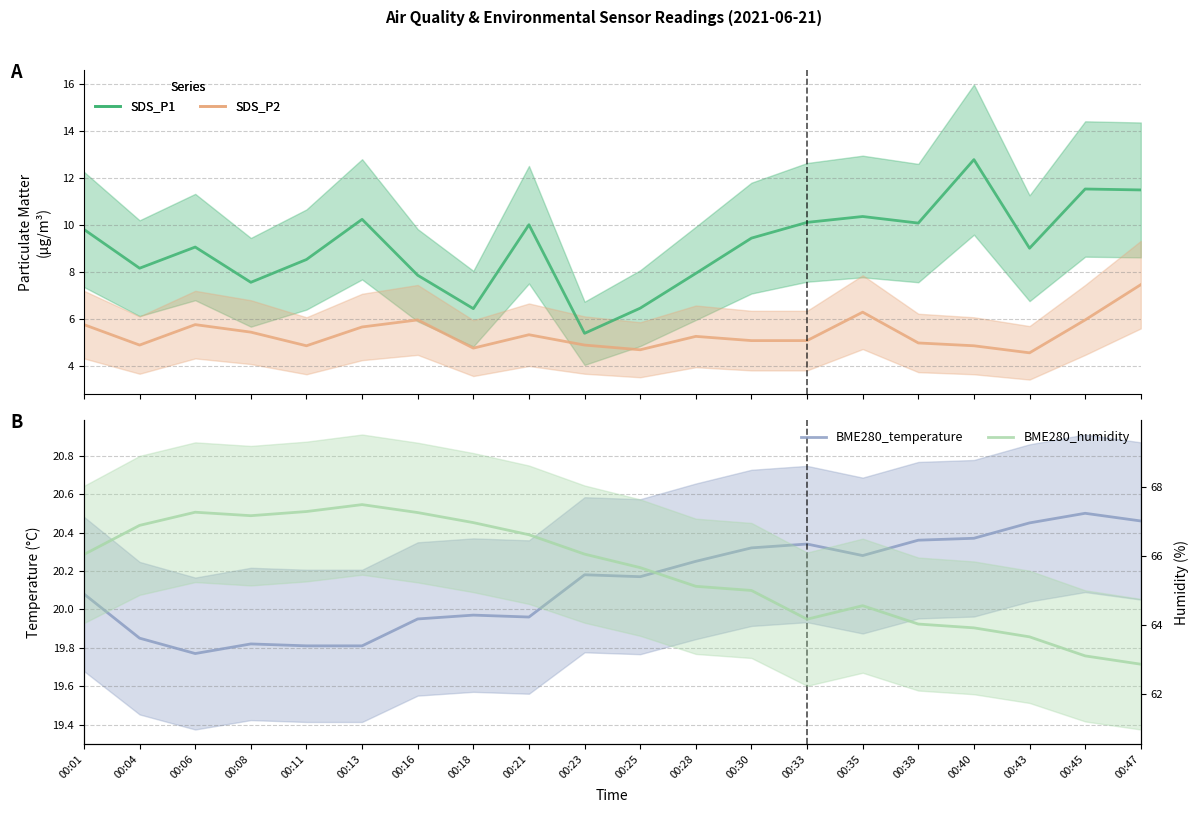

At how many categories does at least one series exceed 9?

20